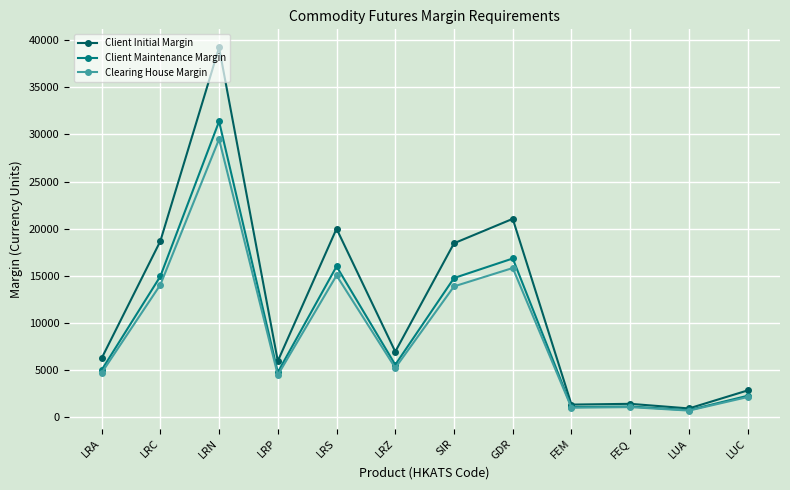

At which category does Clearing House Margin reach its first local valley?

LRP